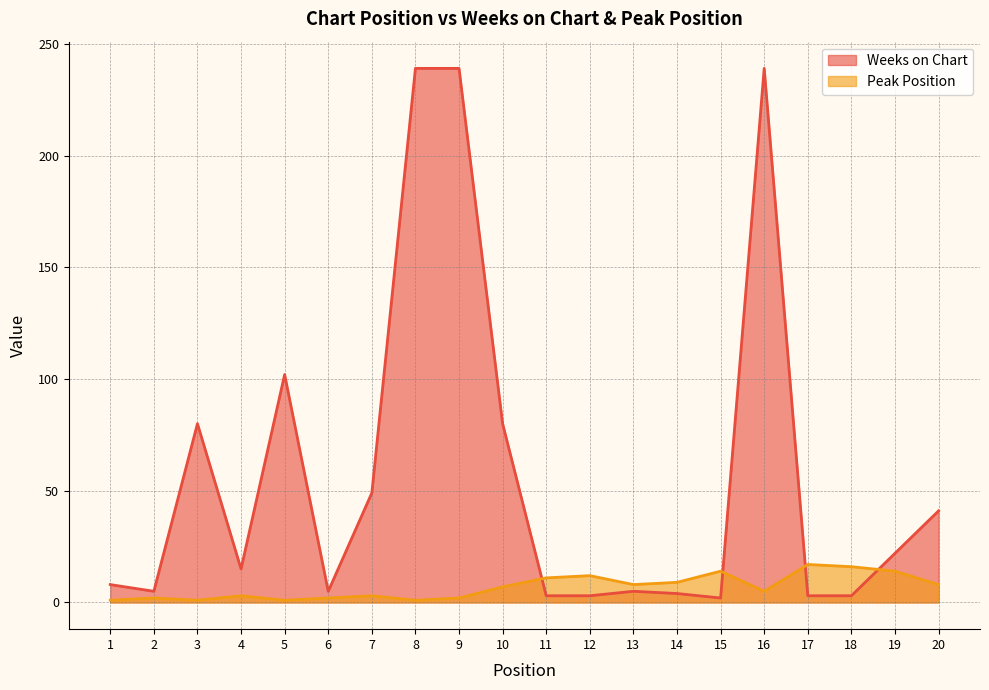

Which series changed the most between 1 and 17?

Peak Position